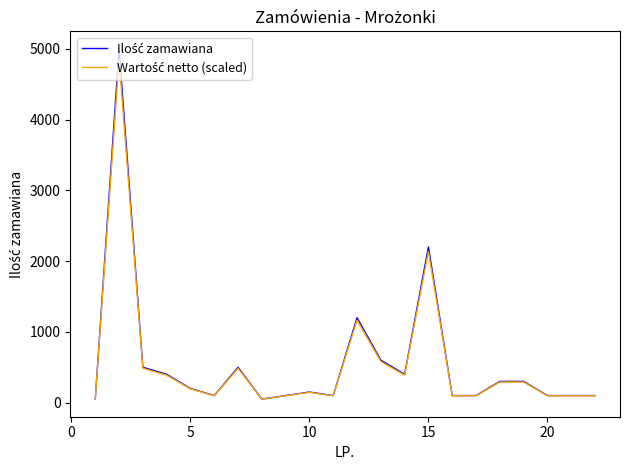

Reading right to left, list all the values displayed in this chart.

Ilość zamawiana: 100.0	100.0	100.0	300.0	300.0	100.0	100.0	2200.0	400.0	600.0	1200.0	100.0	150.0	100.0	50.0	500.0	100.0	200.0	400.0	500.0	5000.0	50.0
Wartość netto (scaled): 97.0	97.0	97.0	291.0	291.0	97.0	97.0	2134.0	388.0	582.0	1164.0	97.0	145.5	97.0	48.5	485.0	97.0	194.0	388.0	485.0	4850.0	48.5